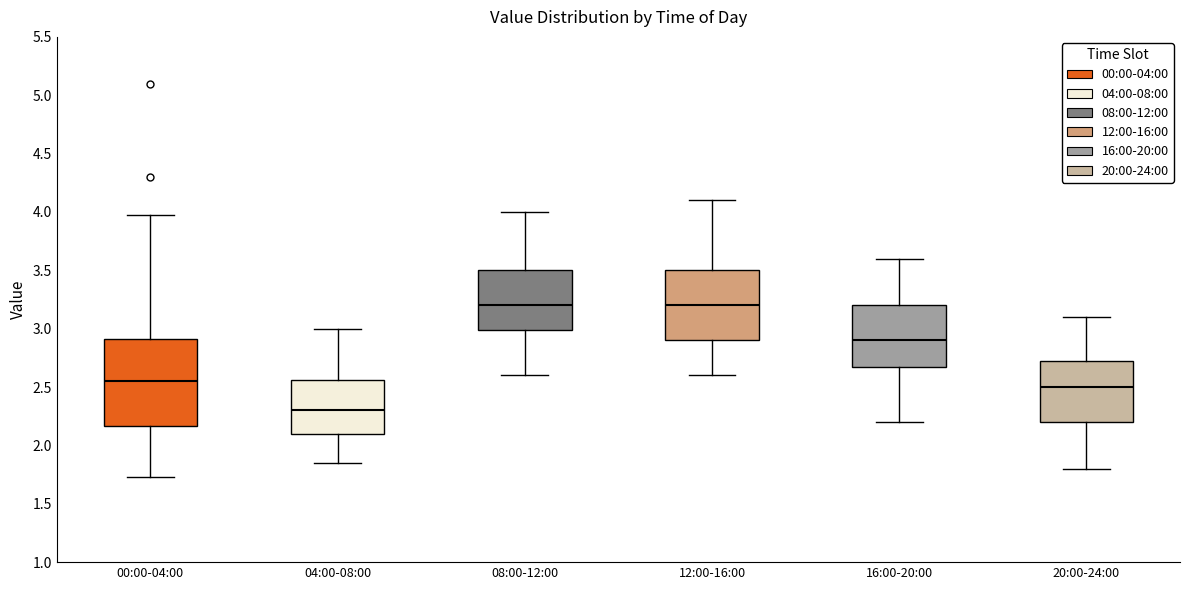

Which box's median line is the lowest?

04:00-08:00